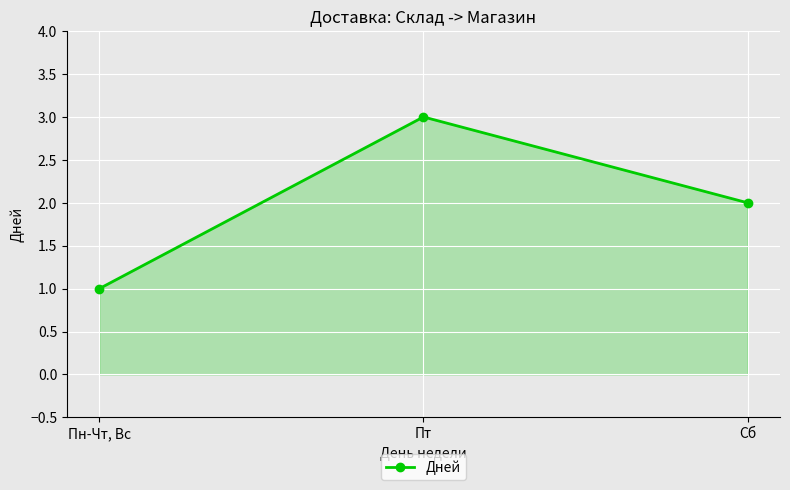

What is the minimum value shown in the chart?

1